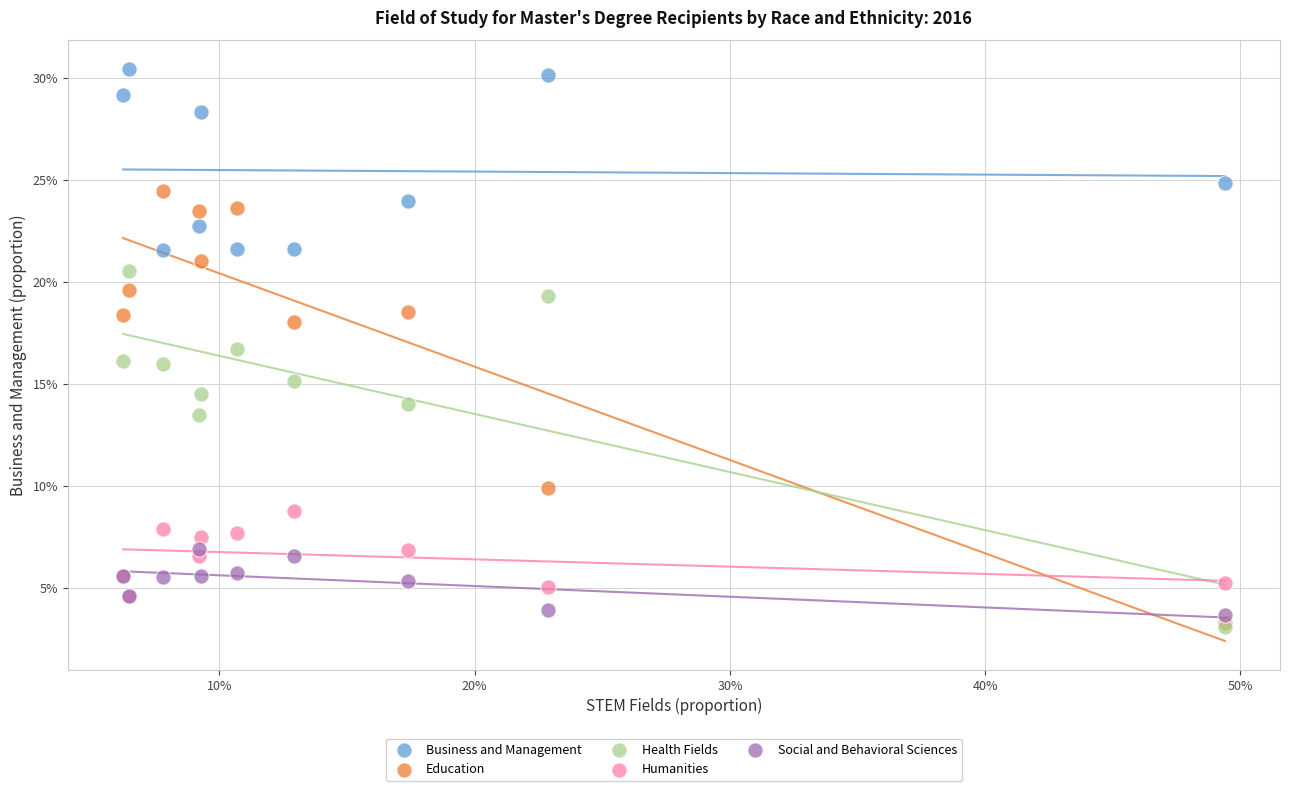

In the Business and Management series, what Y value is closest to 26?

24.9